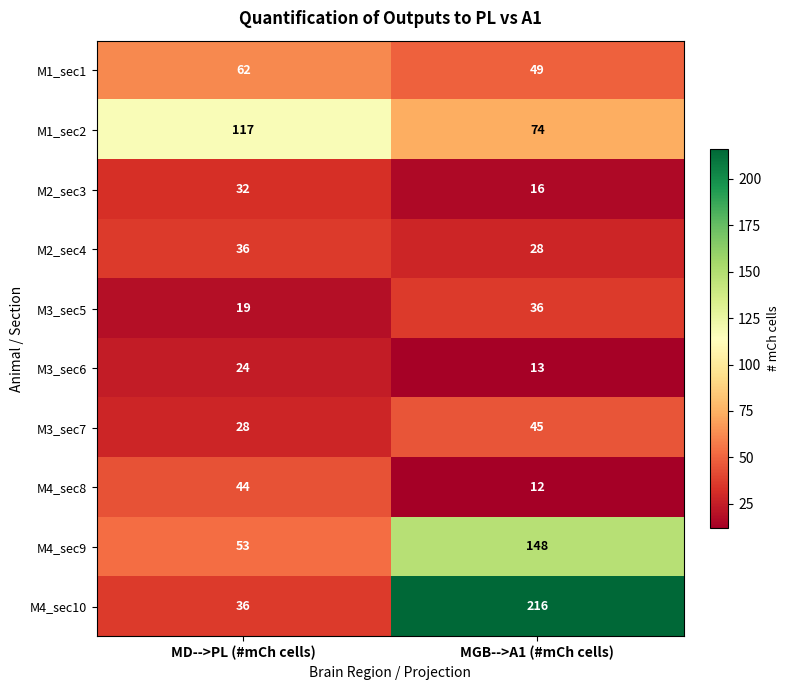

What is the difference between the M1_sec2 values at MD-->PL (#mCh cells) and MGB-->A1 (#mCh cells)?

43